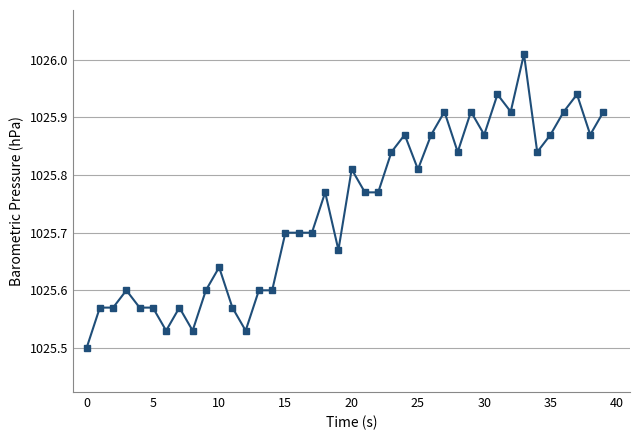

What is the difference between the maximum and minimum values?

0.5